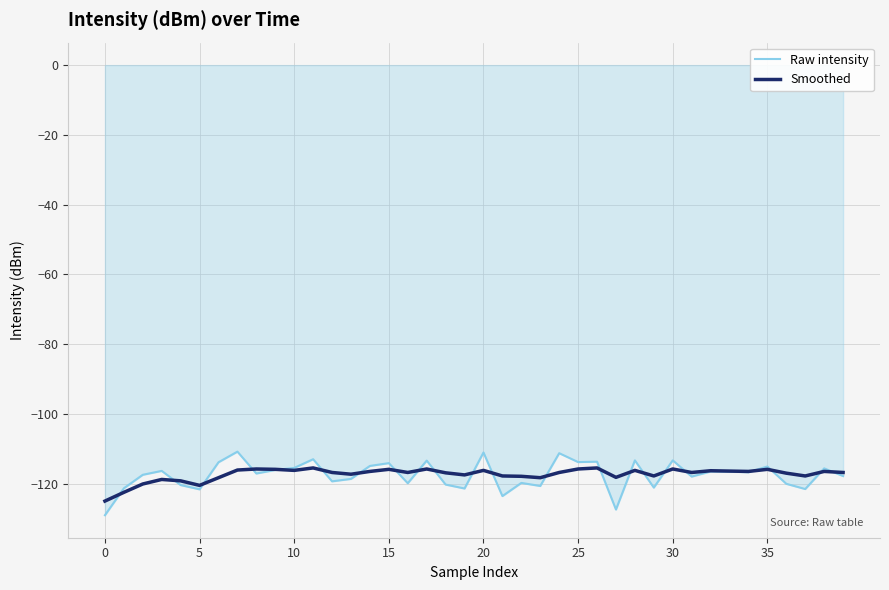

Which series has the largest range (max minus min)?

Raw intensity